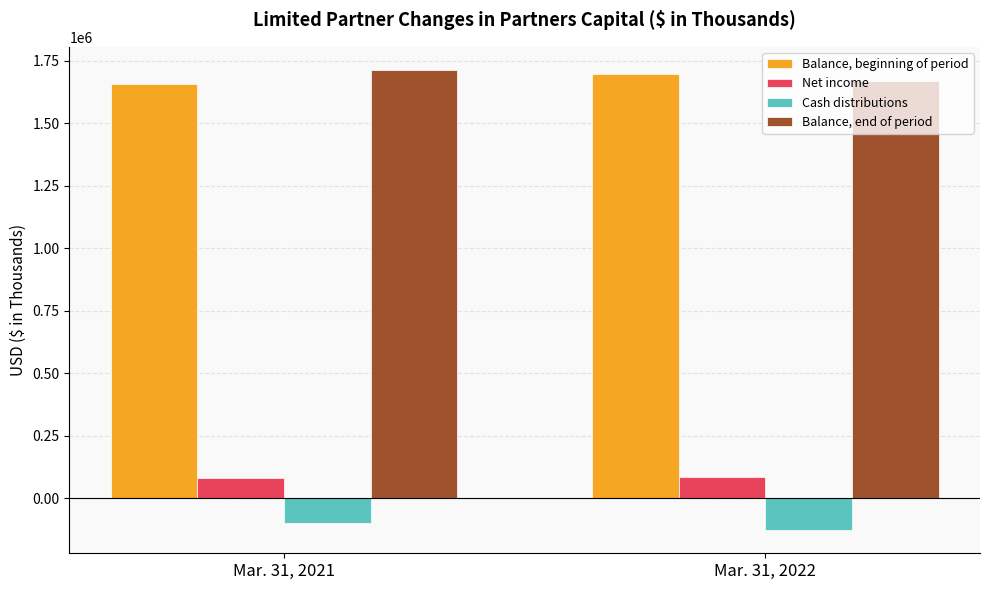

Is the value of Net income at Mar. 31, 2022 greater than the value of Cash distributions at Mar. 31, 2021?

Yes